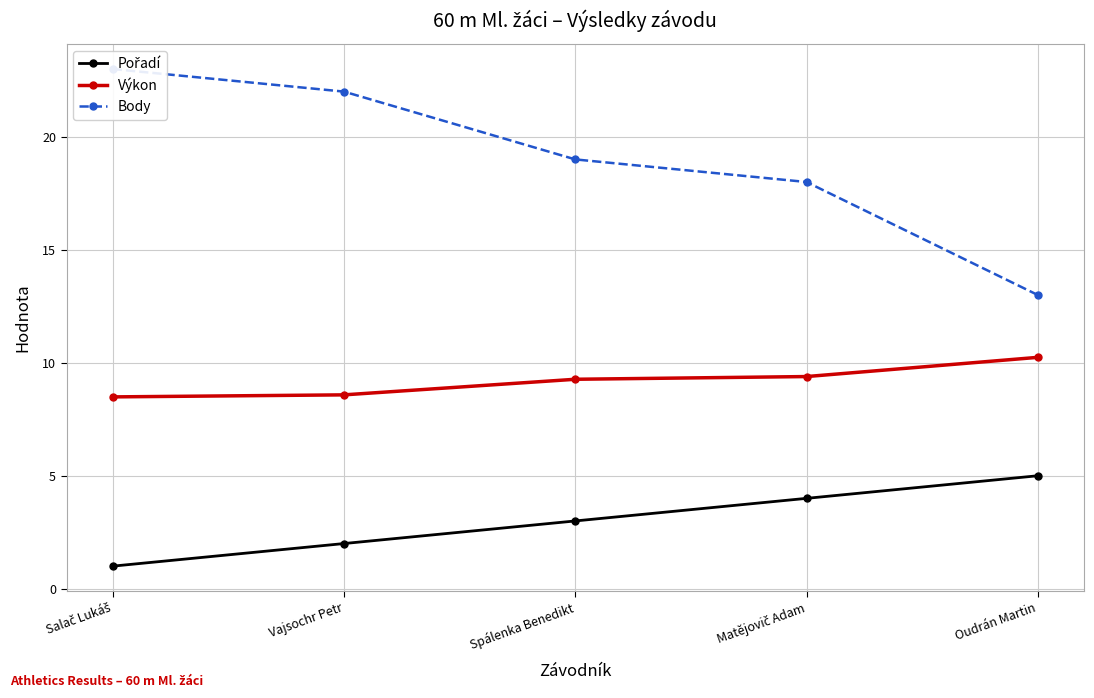

Does the chart have visible grid lines?

Yes